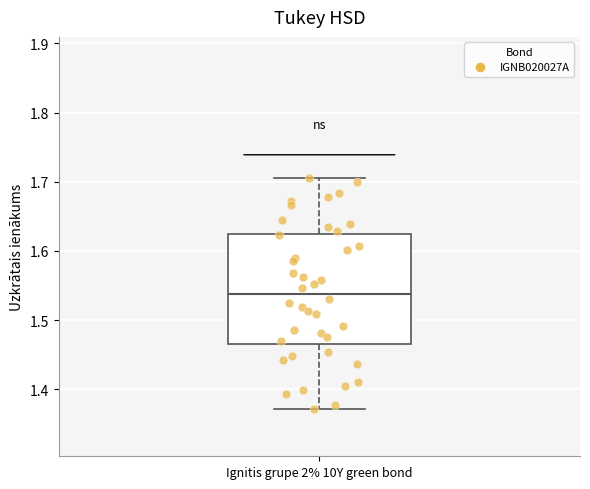

Transcribe this box plot: give where the median line is, the range the box spans, and where the two whiskers end, as read against the y-axis. The values are not printed on the chart, so give them approximately, as read against the axis.

median 1.54, box 1.47 to 1.62, whiskers 1.37 to 1.70